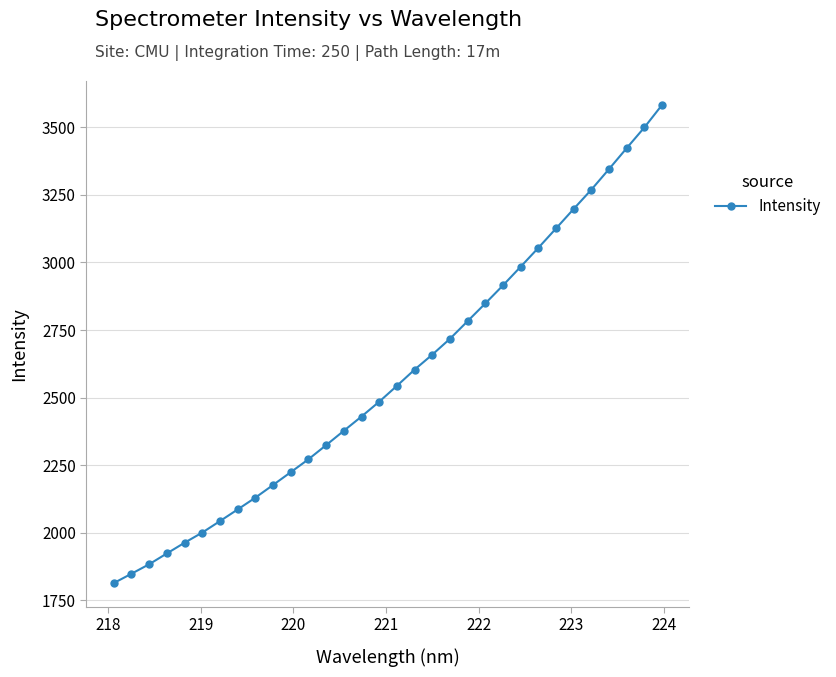

What is the average value?

2579.1